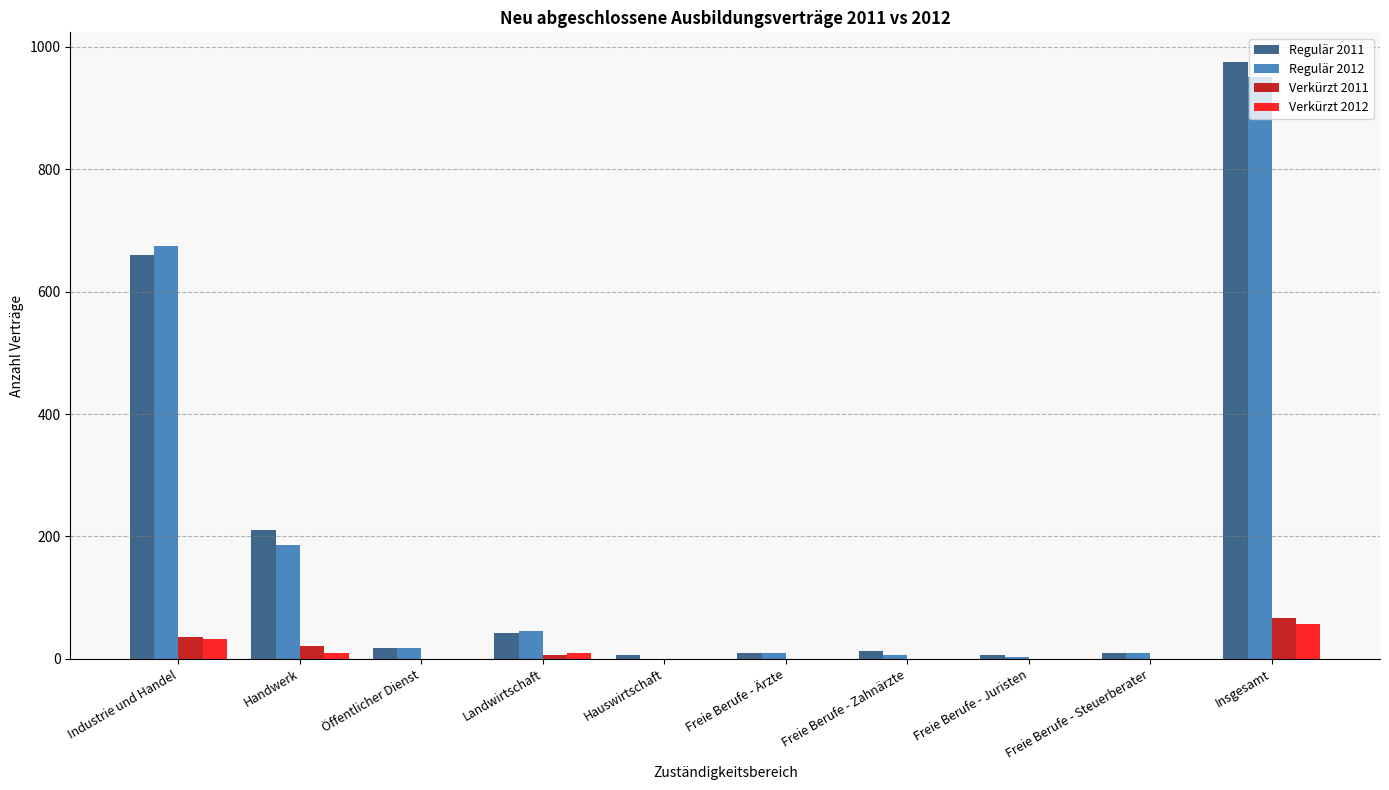

What is the sum of all Verkürzt 2011 values?

129